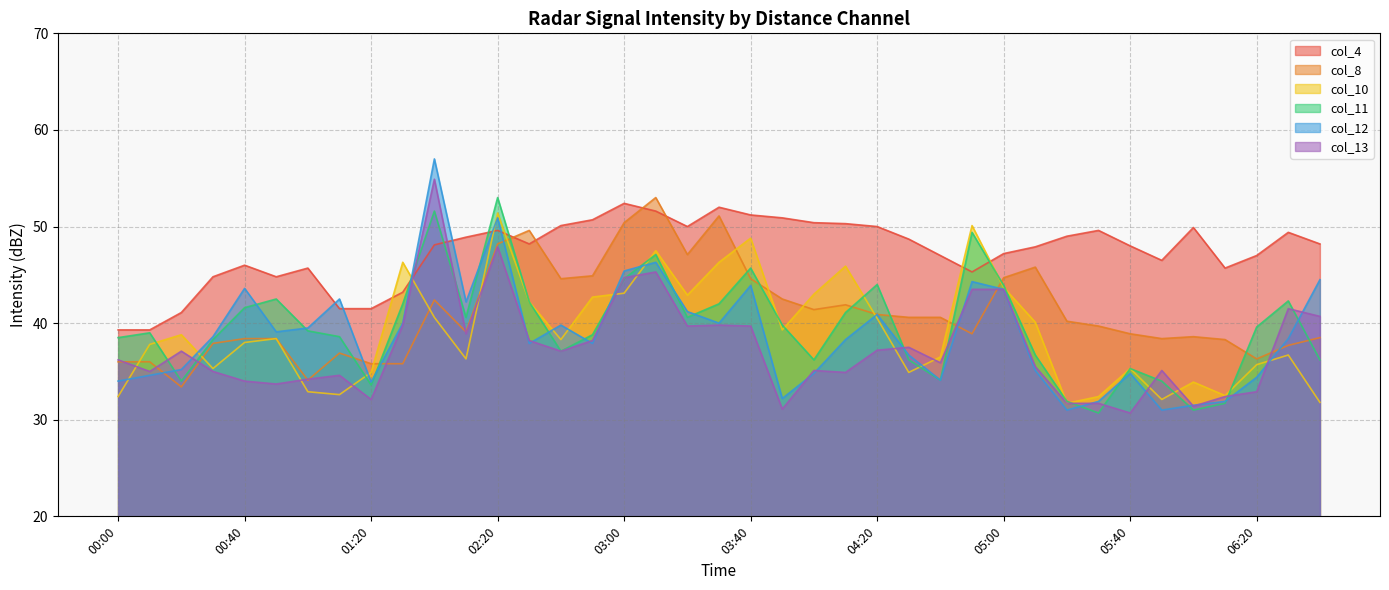

True or false: col_8 and col_13 intersect in this chart.

True